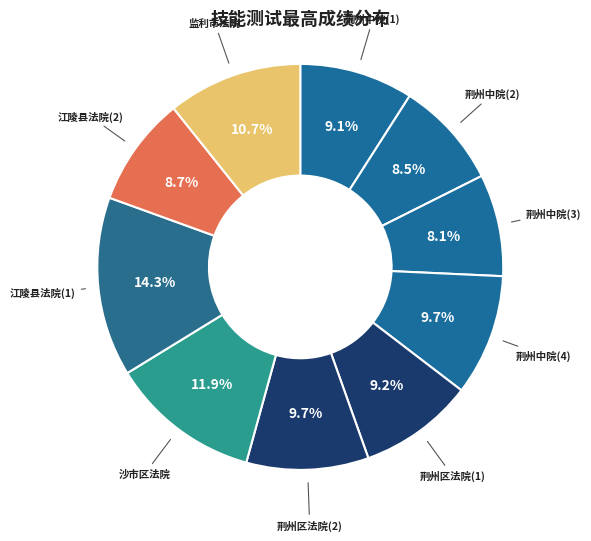

Count the number of slices in the pie.

10